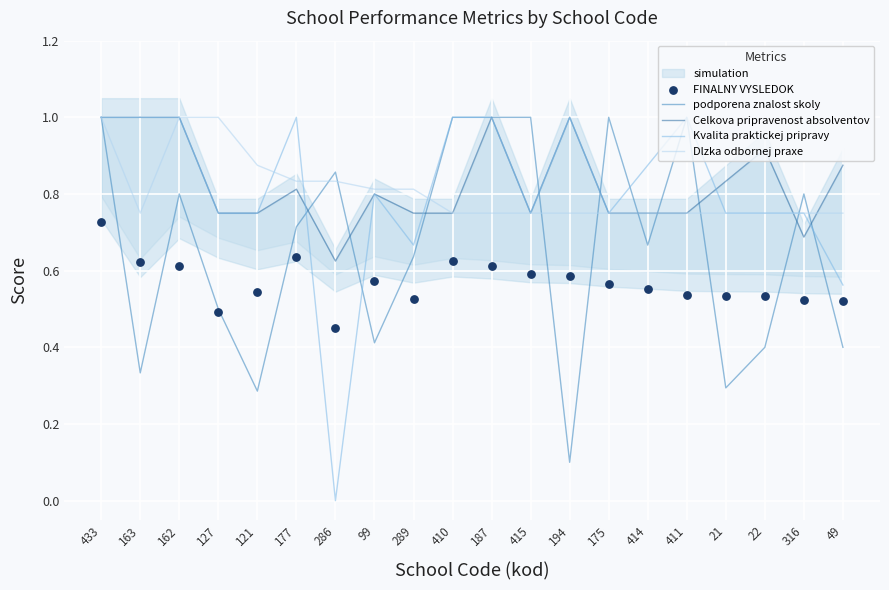

At which category is the sum across all series the highest?

433